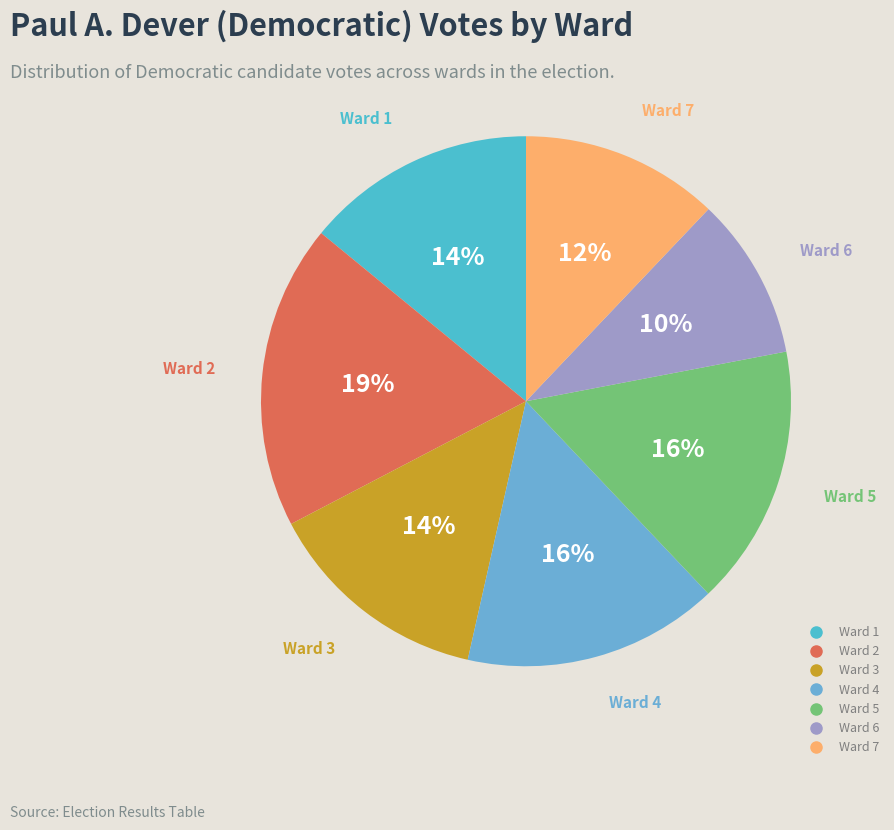

How many slices are in this pie chart?

7